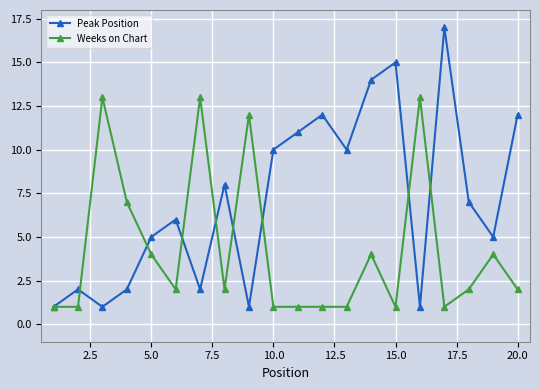

In Peak Position, how many points are lower than both neighbors (excluding endpoints)?

6